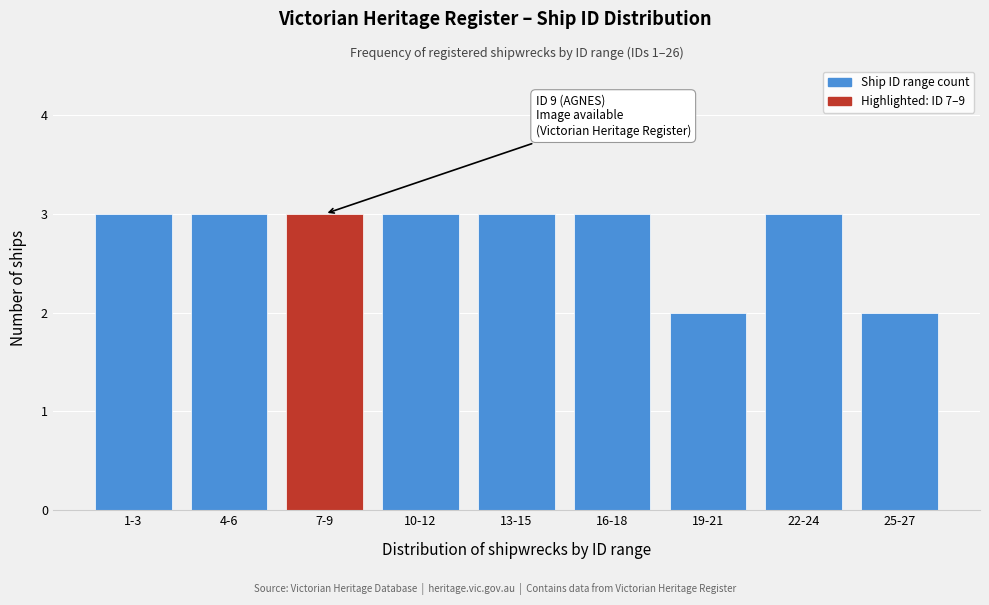

Reading right to left, transcribe all the data shown in this chart.

2	3	2	3	3	3	3	3	3